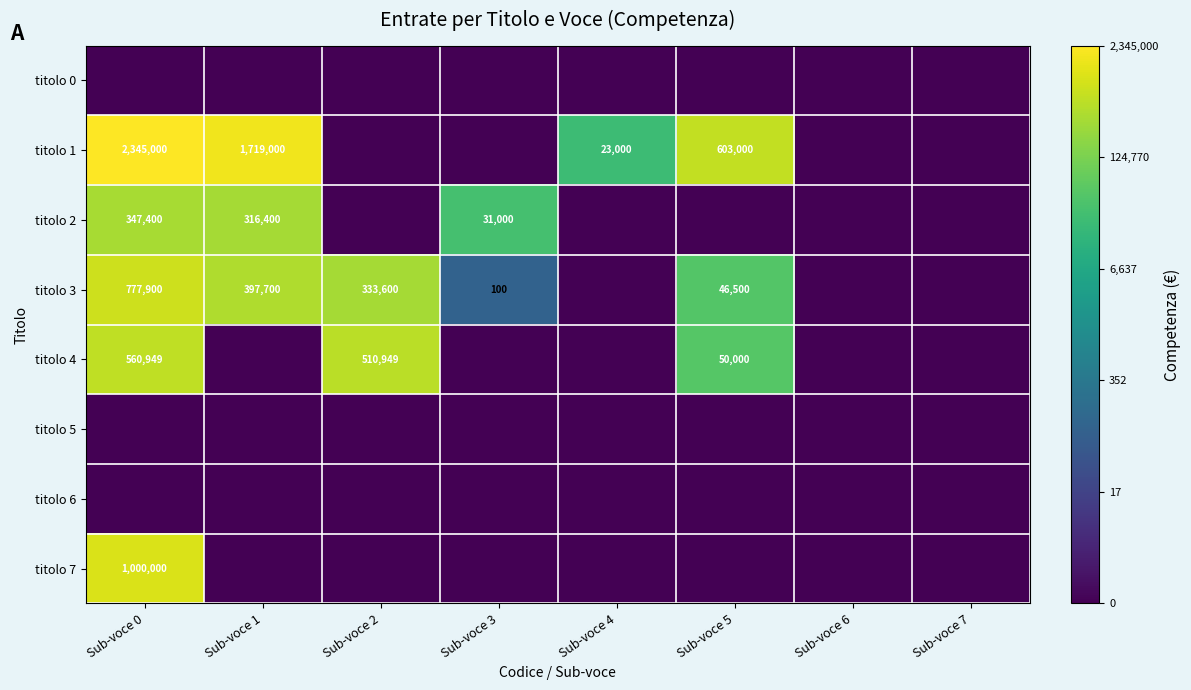

True or false: titolo 3 has a value of 462203 at Sub-voce 2.

False